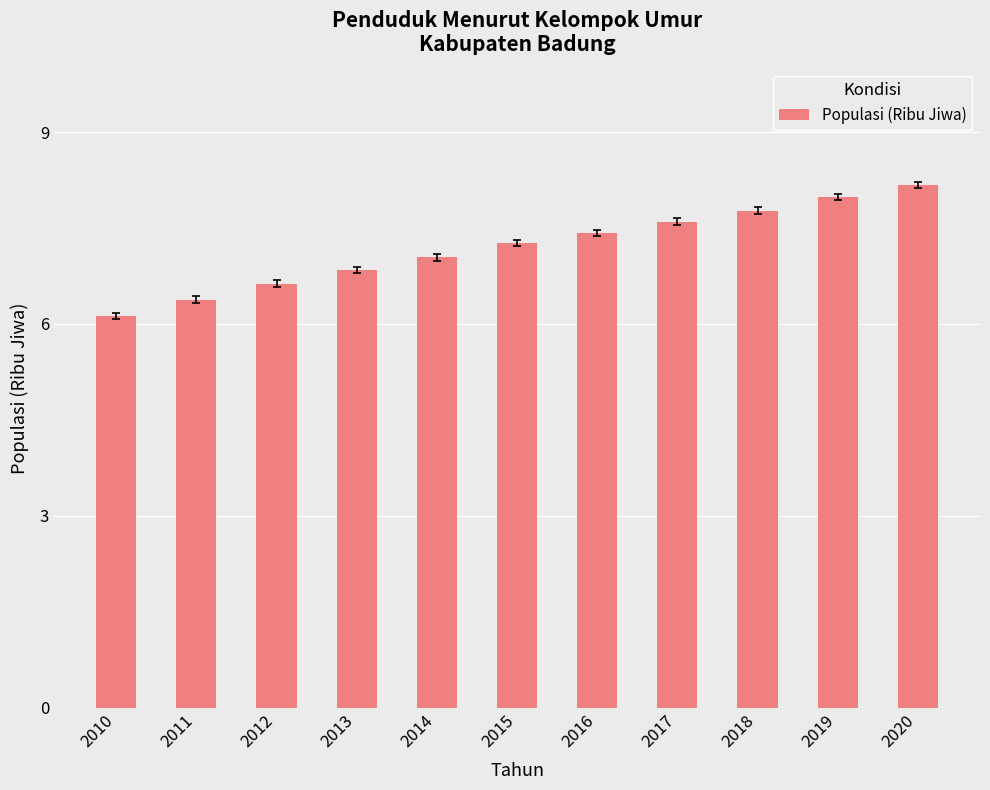

List the labels in order of value, smallest first.

2010, 2011, 2012, 2013, 2014, 2015, 2016, 2017, 2018, 2019, 2020